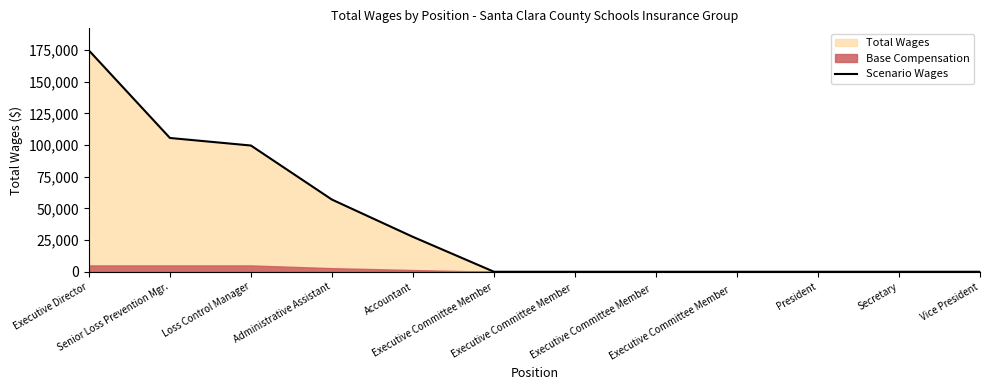

What is the label of the 12th point from the left?

Vice President